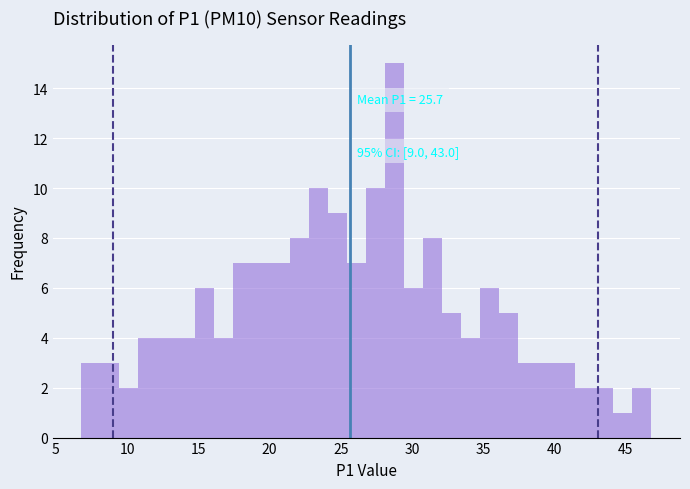

Read against the x-axis, roughly where is the centre of the tallest bar?

29.0